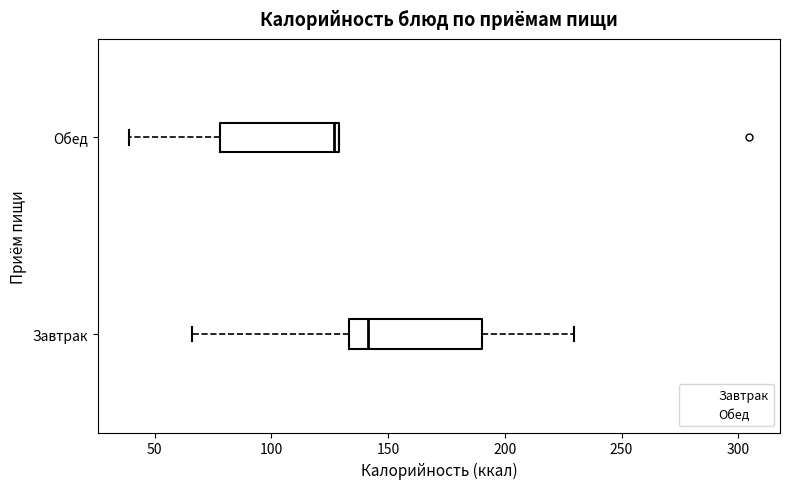

Reading bottom to top, read every box against the x-axis: the position of its median line, the range the box covers, and the ends of its whiskers. The values are not printed on the chart, so give them approximately, as read against the axis.

Завтрак: median 140, box 135 to 190, whiskers 65 to 230
Обед: median 125, box 80 to 130, whiskers 40 to 130